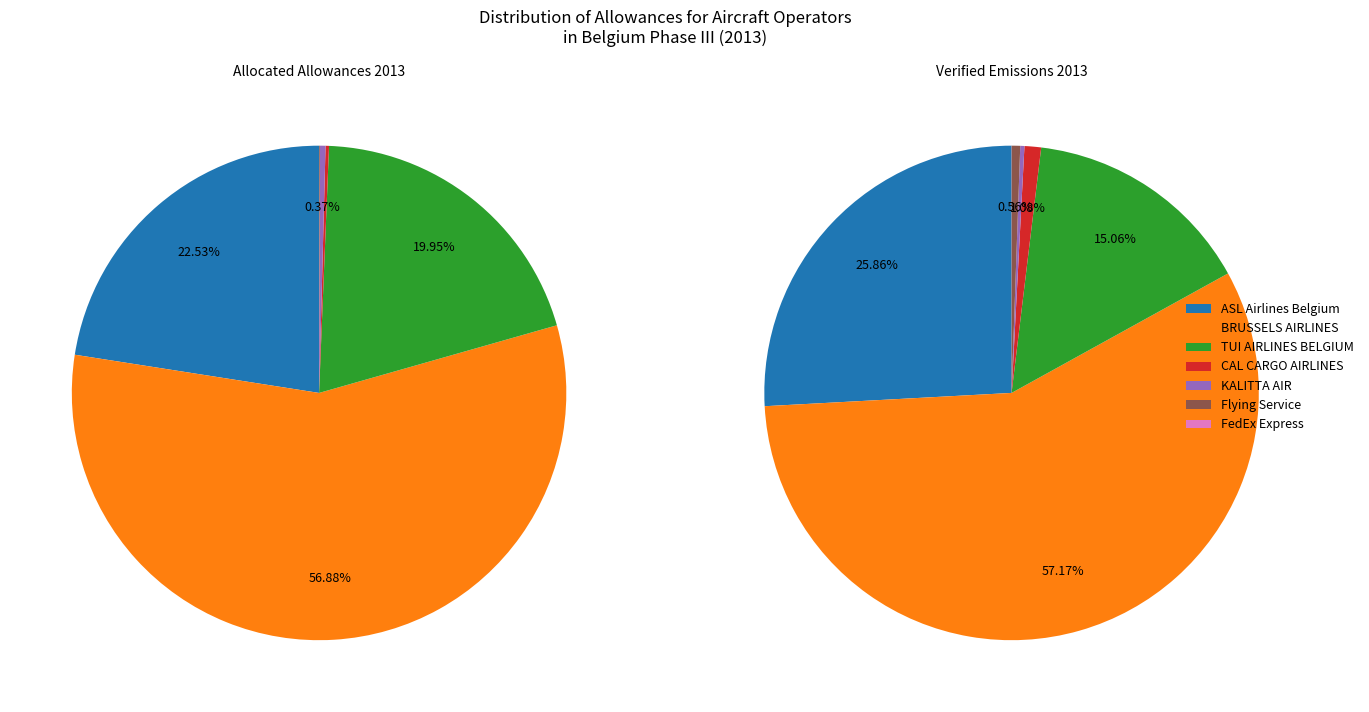

What portion of the pie excludes KALITTA AIR?

99.8%